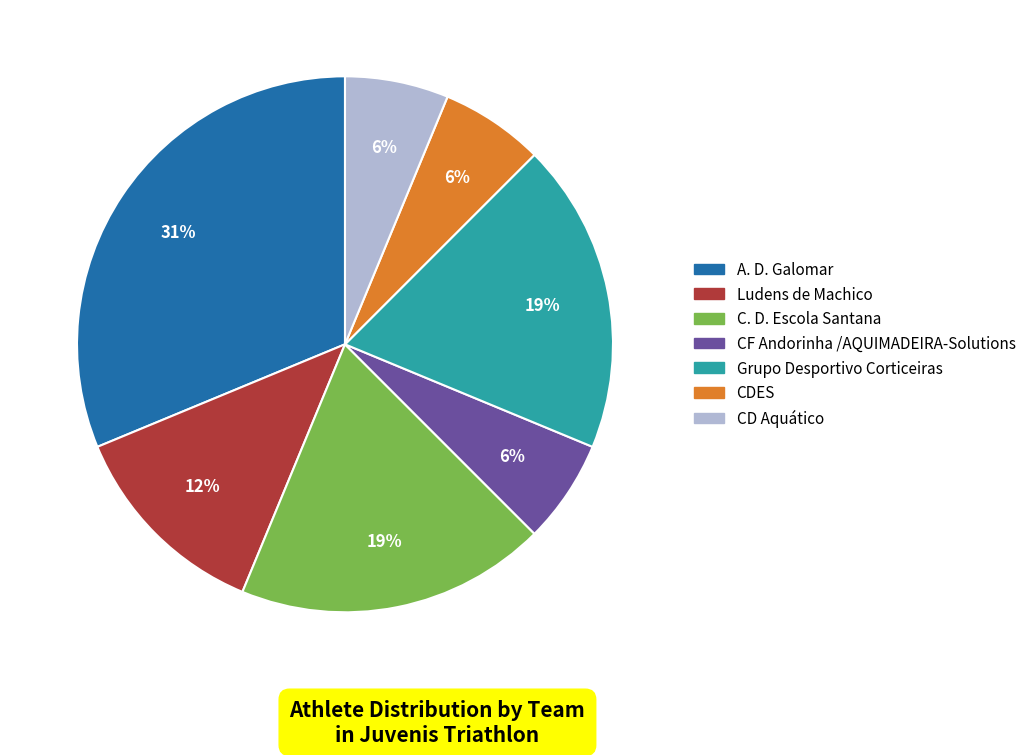

How many segments does this pie chart have?

7